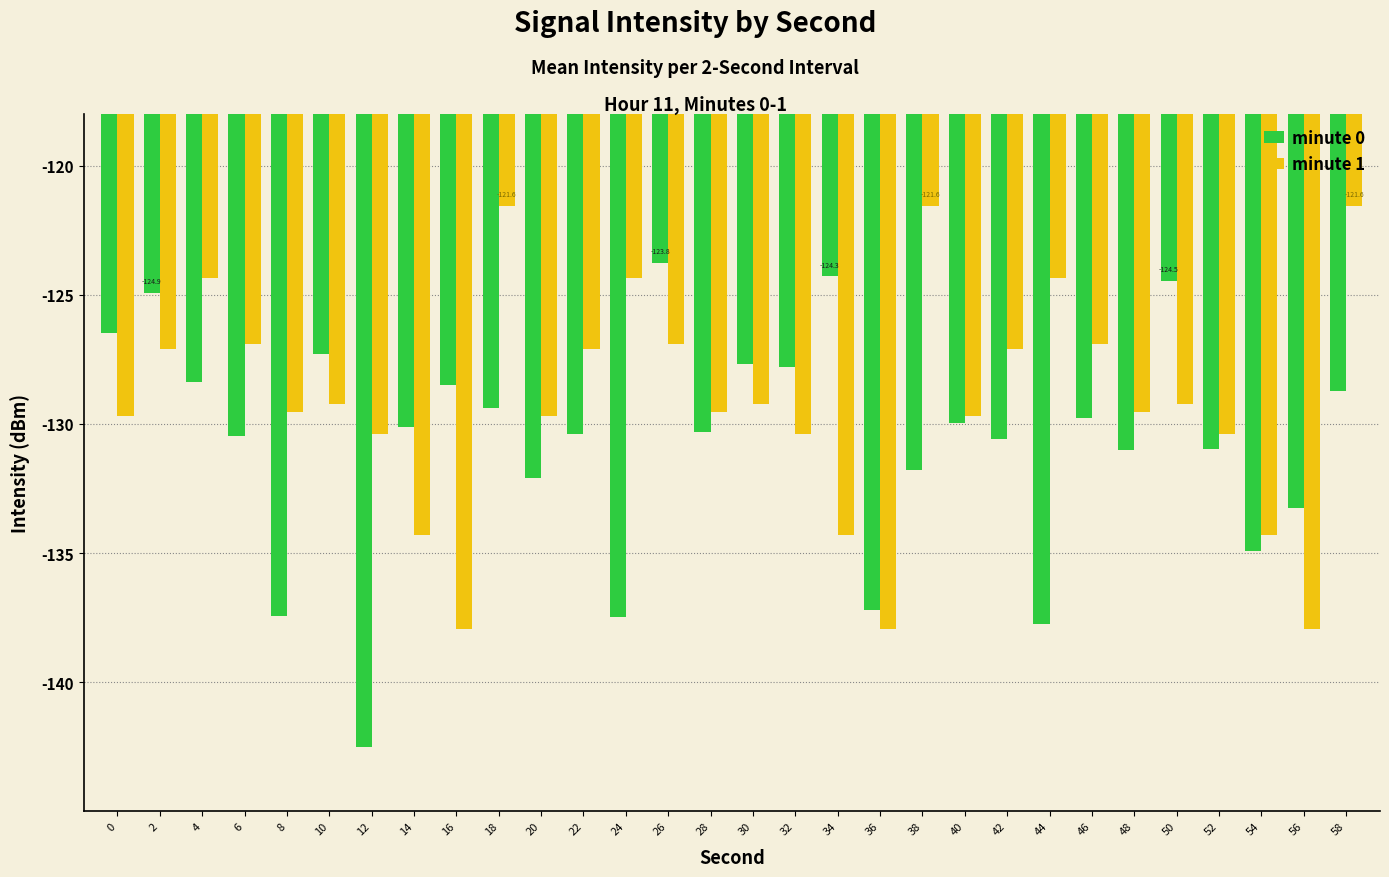

Rank the series by their maximum value, from lowest to highest.

minute 0, minute 1